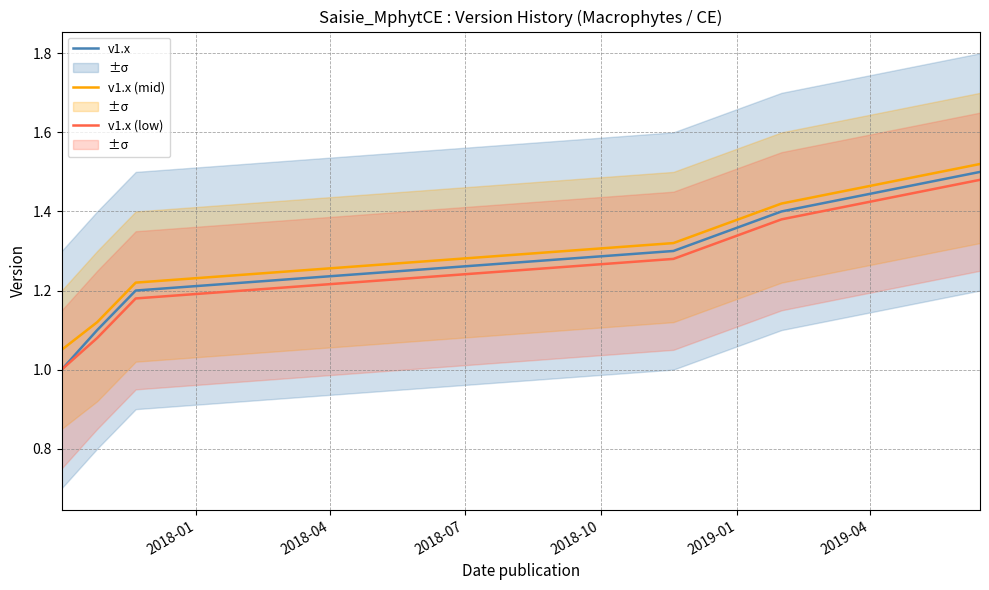

Is this an area chart (filled region under the line)?

No